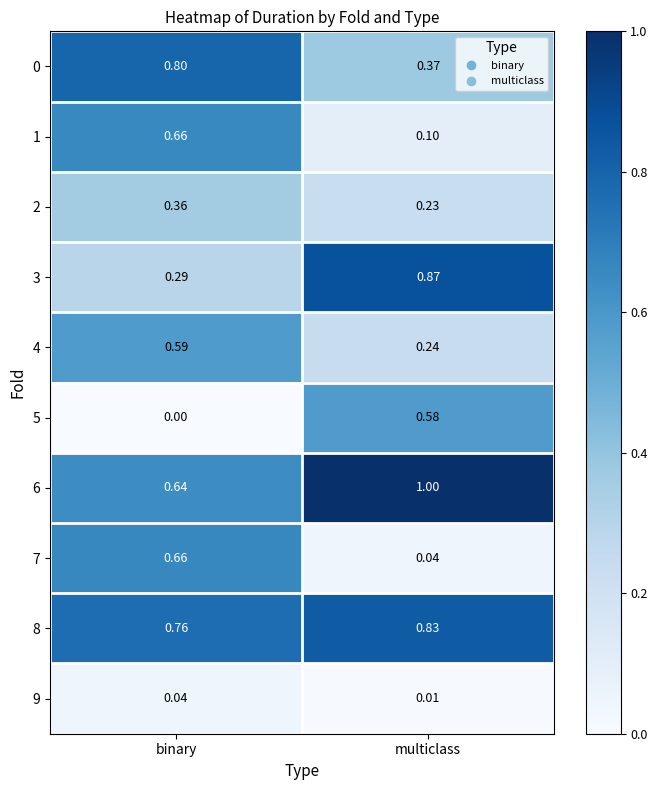

Which category has the lowest value in the 3 series?

binary